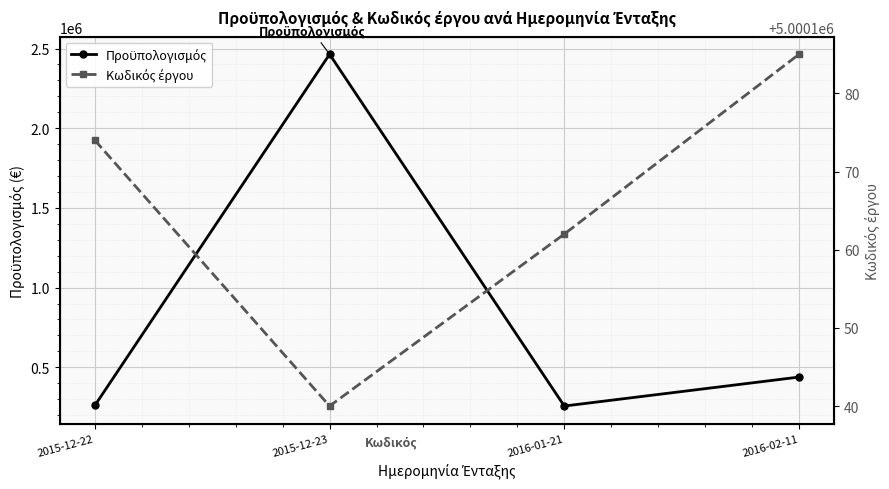

The Κωδικός έργου series shows 5000162.0 at 2016-01-21. True or false?

True